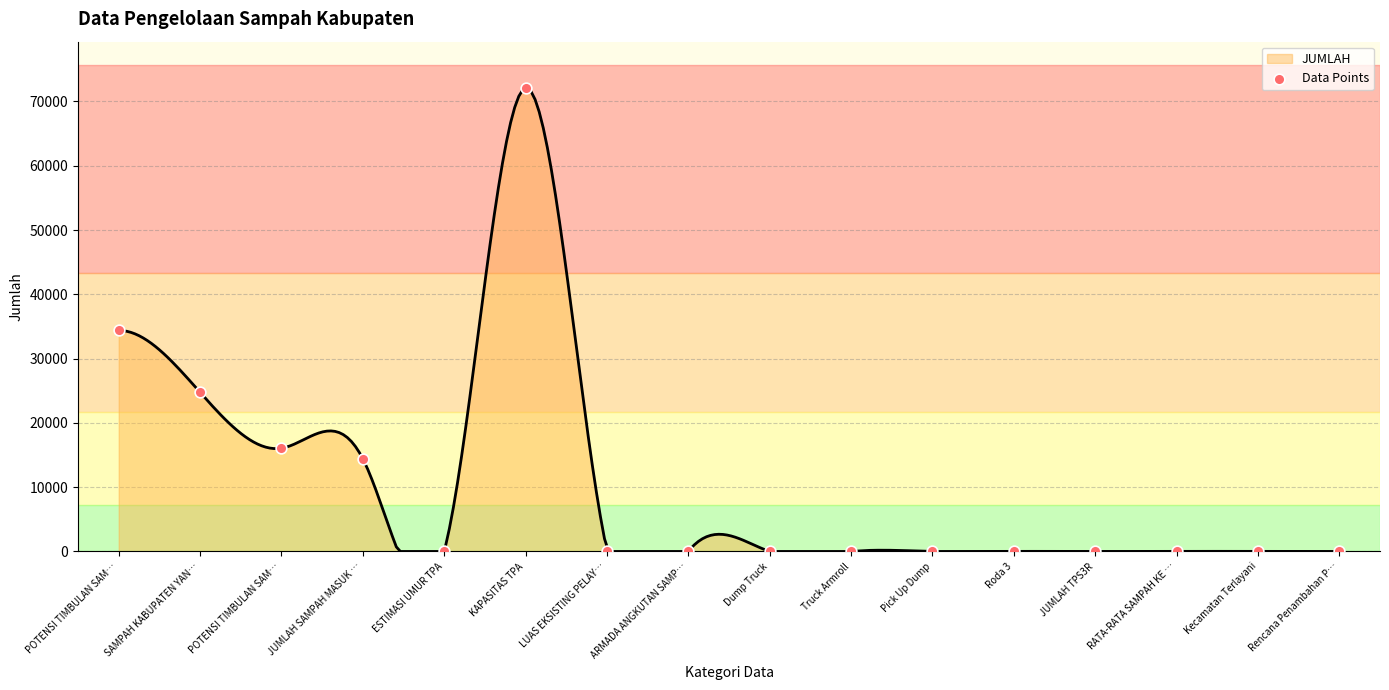

Between Kecamatan Terlayani and Dump Truck, which is larger?

Dump Truck